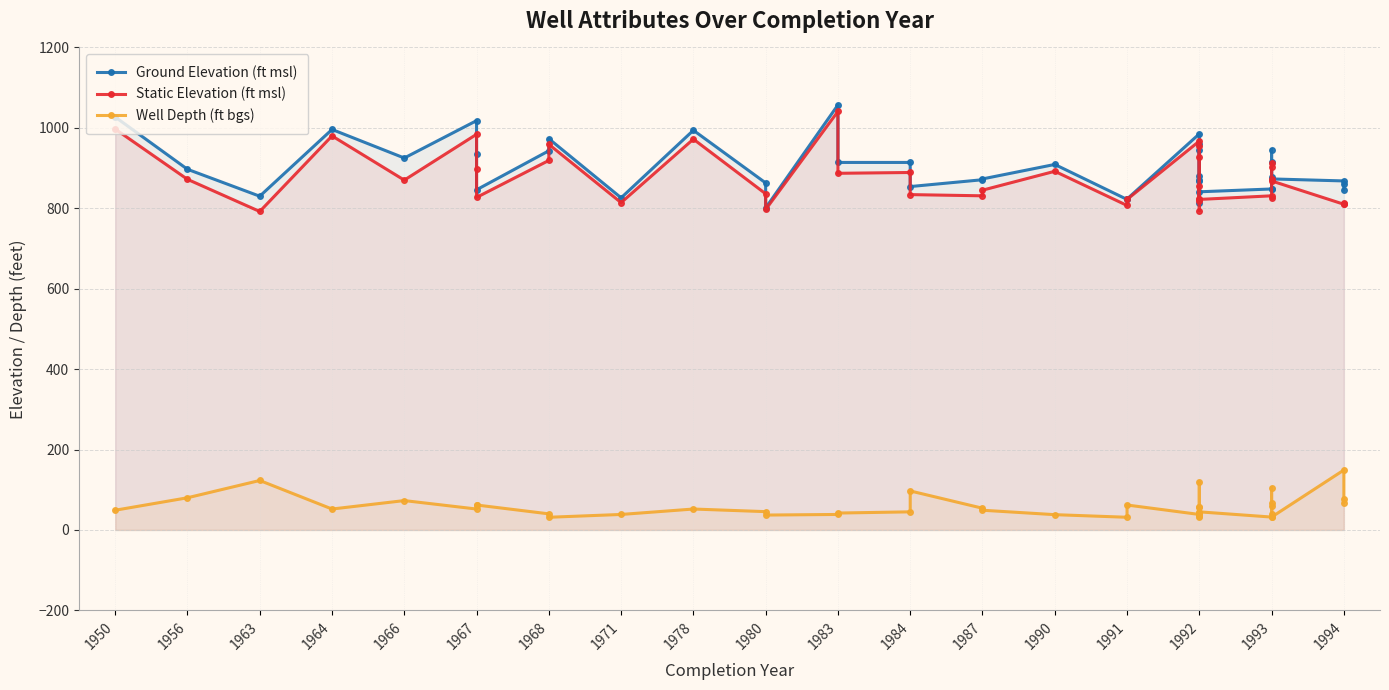

Which series changed the most between 1966 and 1994?

Ground Elevation (ft msl)